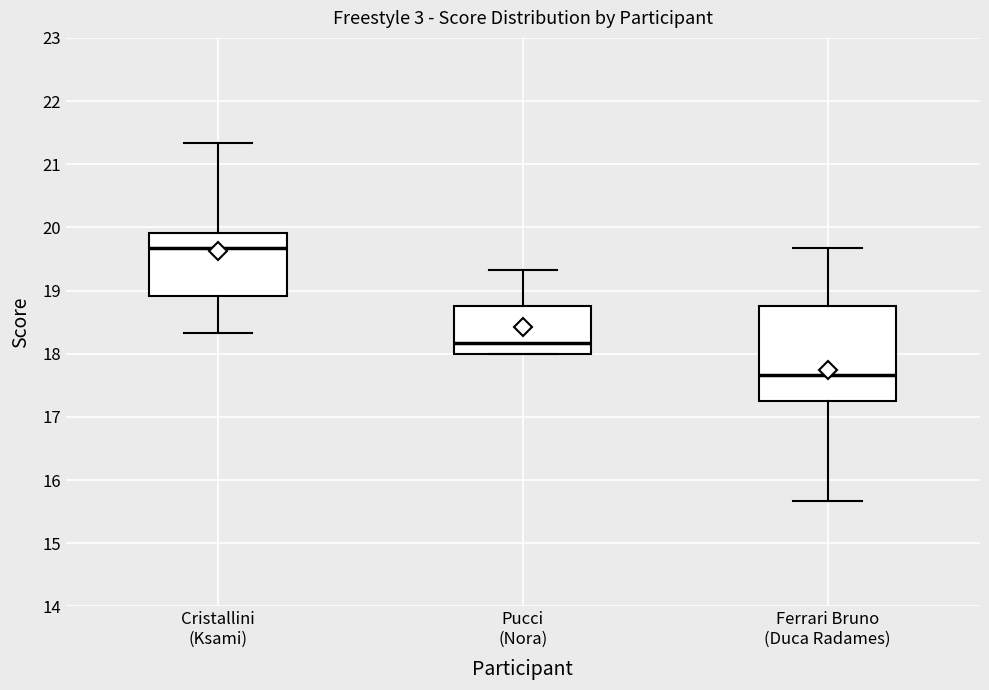

Comparing the boxes themselves (not the whiskers), which one is the tallest?

Ferrari Bruno (Duca Radames)